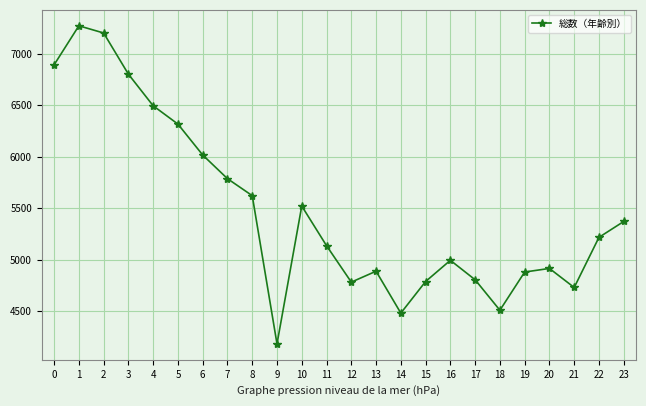

What is the difference between the maximum and minimum values?

3090